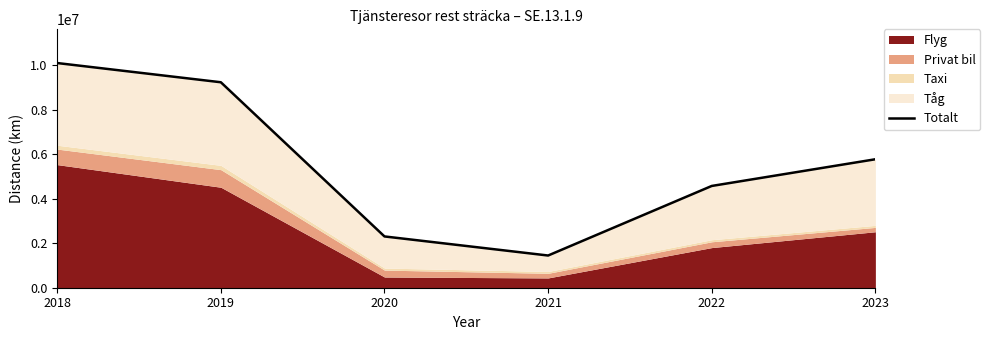

Which has a higher value, 2023 or 2019?

2019